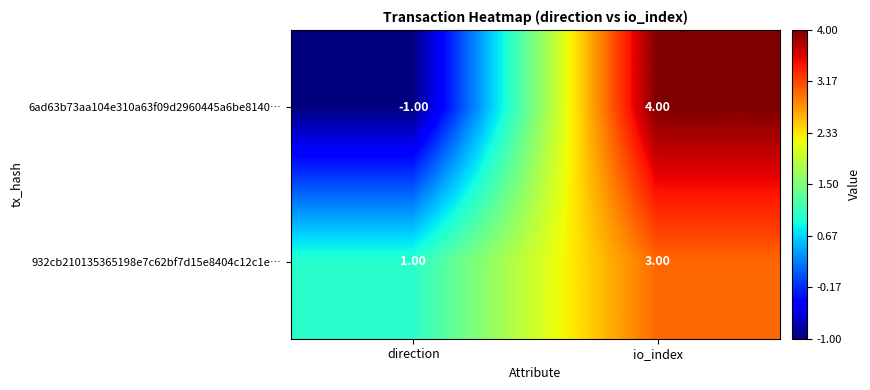

At which label does 6ad63b73aa104e310a63f09d2960445a6be8140… reach its minimum?

direction